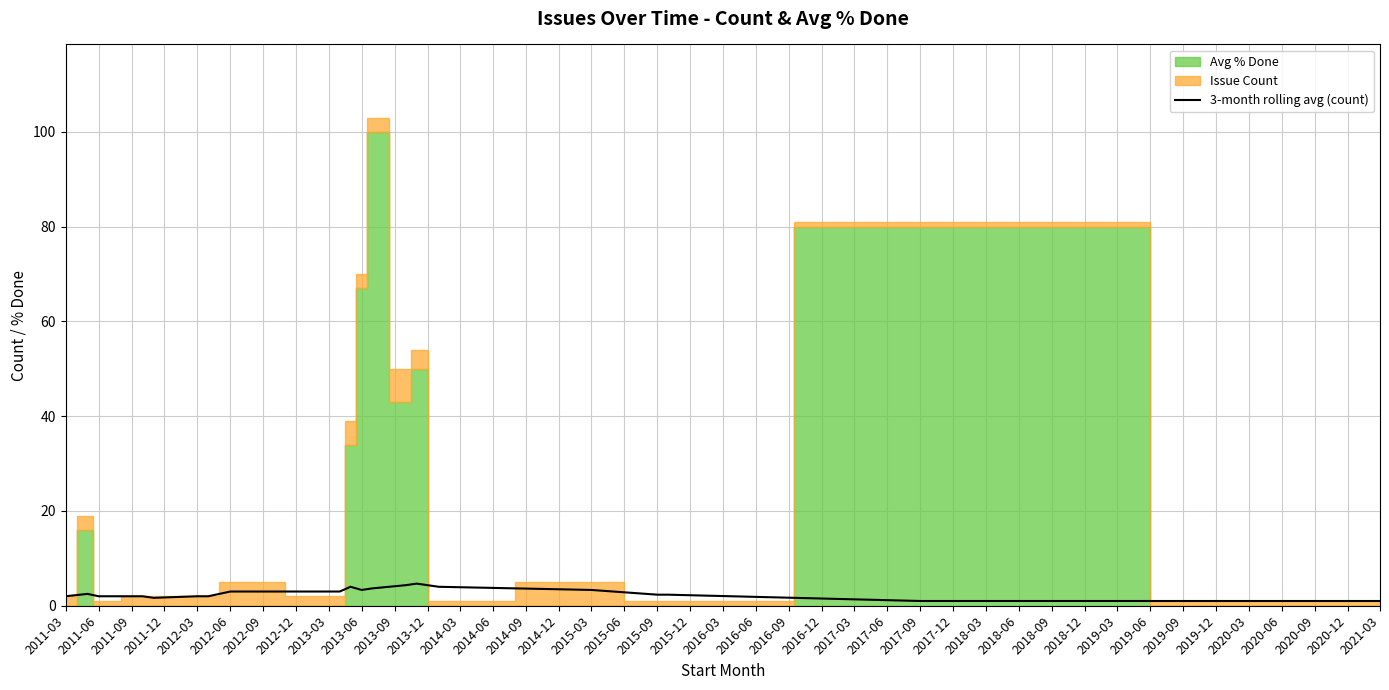

How many data points does each series have?

20